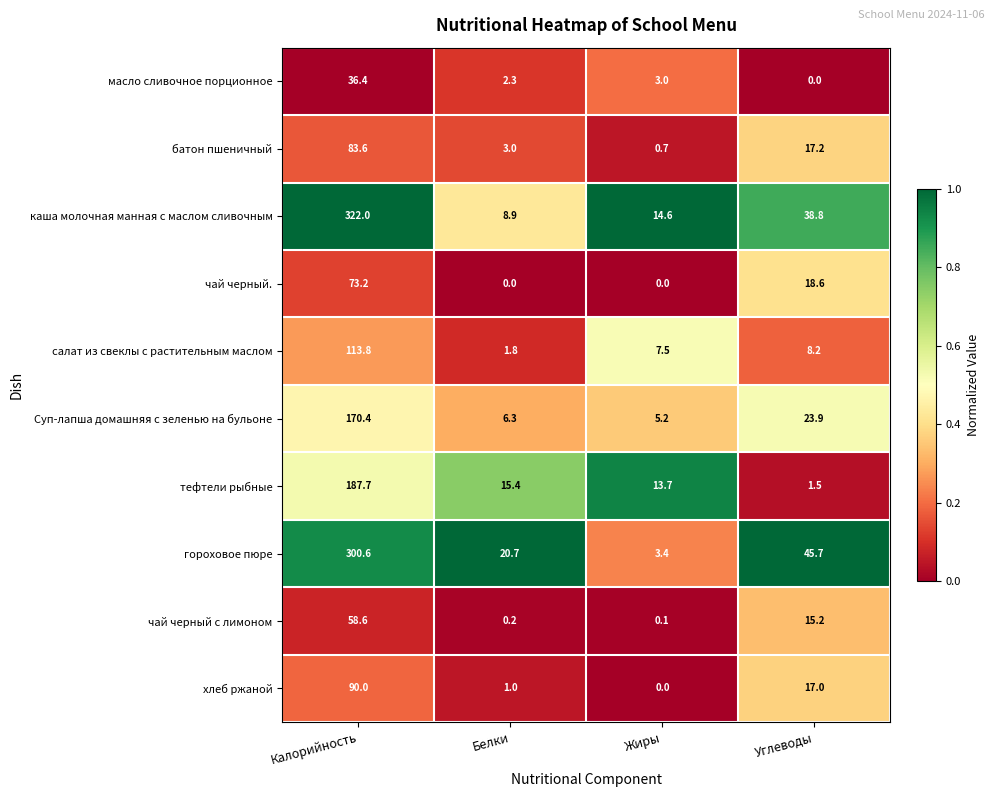

Is it true that Суп-лапша домашняя с зеленью на бульоне equals 232.5 at Калорийность?

False